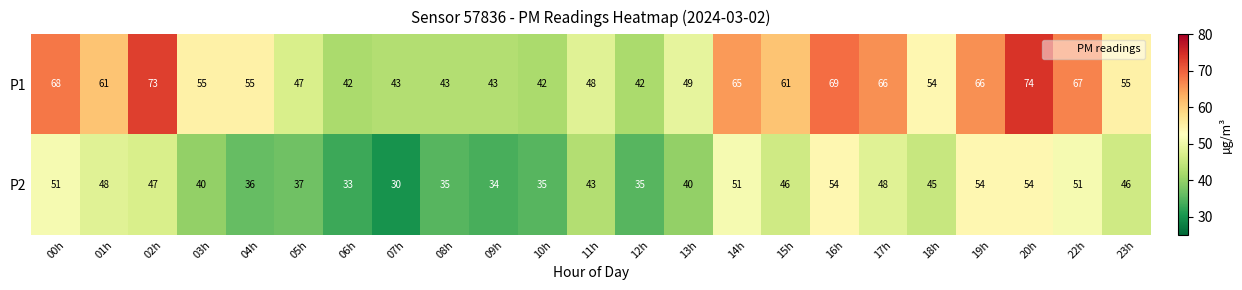

What is the average value of the P2 series?

43